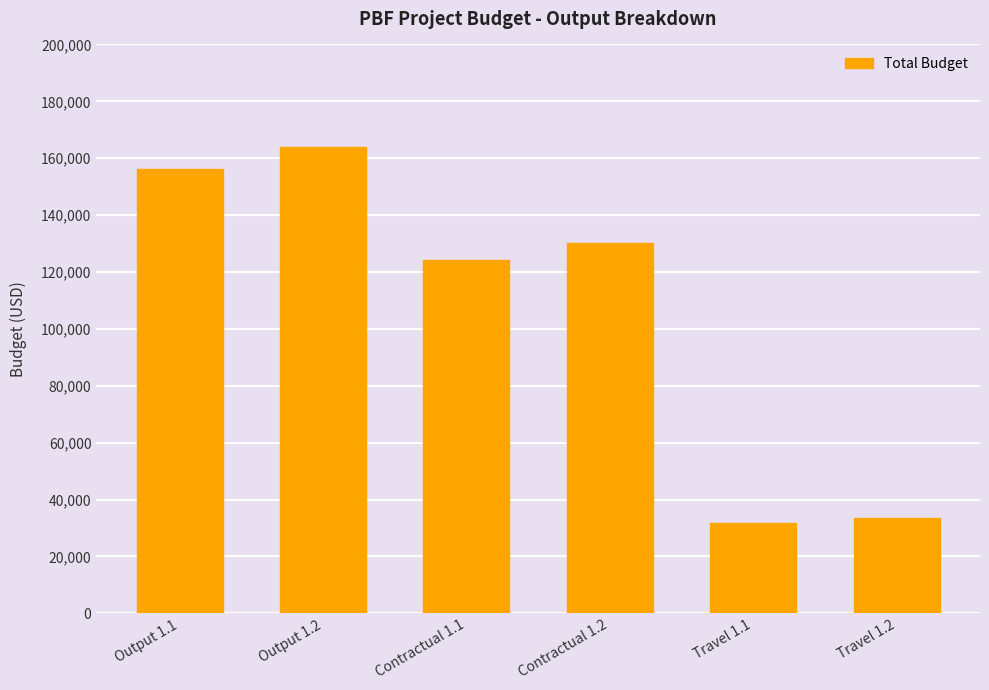

Where is the data nearest to the value 97800?

Contractual 1.1